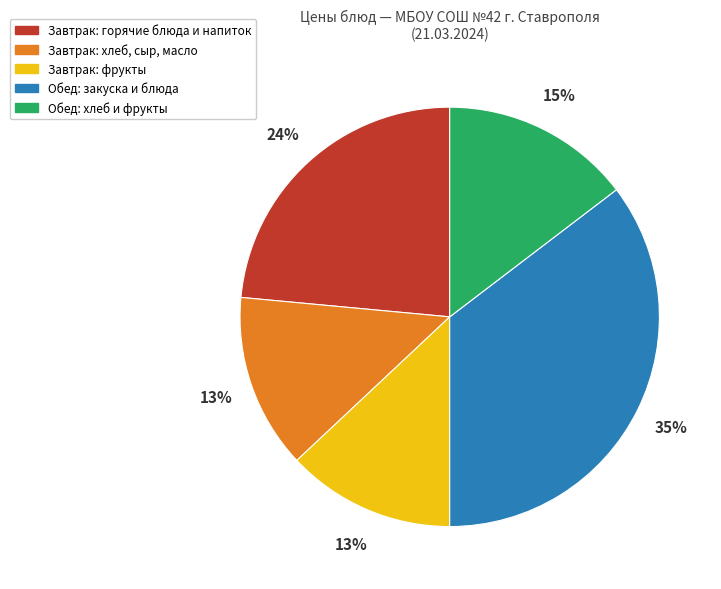

To the nearest percent, what is the average slice percentage?

20%